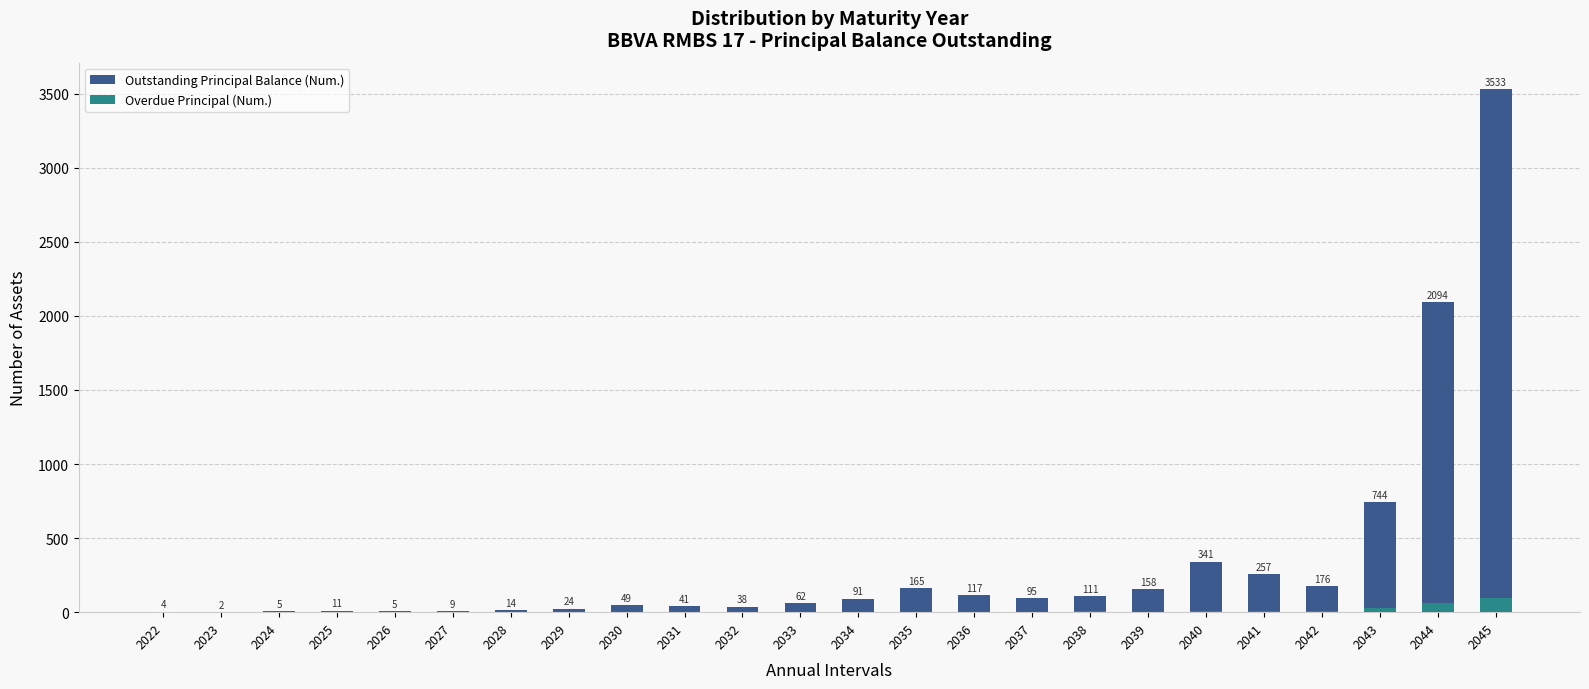

Rank the series by their maximum value, from lowest to highest.

Overdue Principal (Num.), Outstanding Principal Balance (Num.)